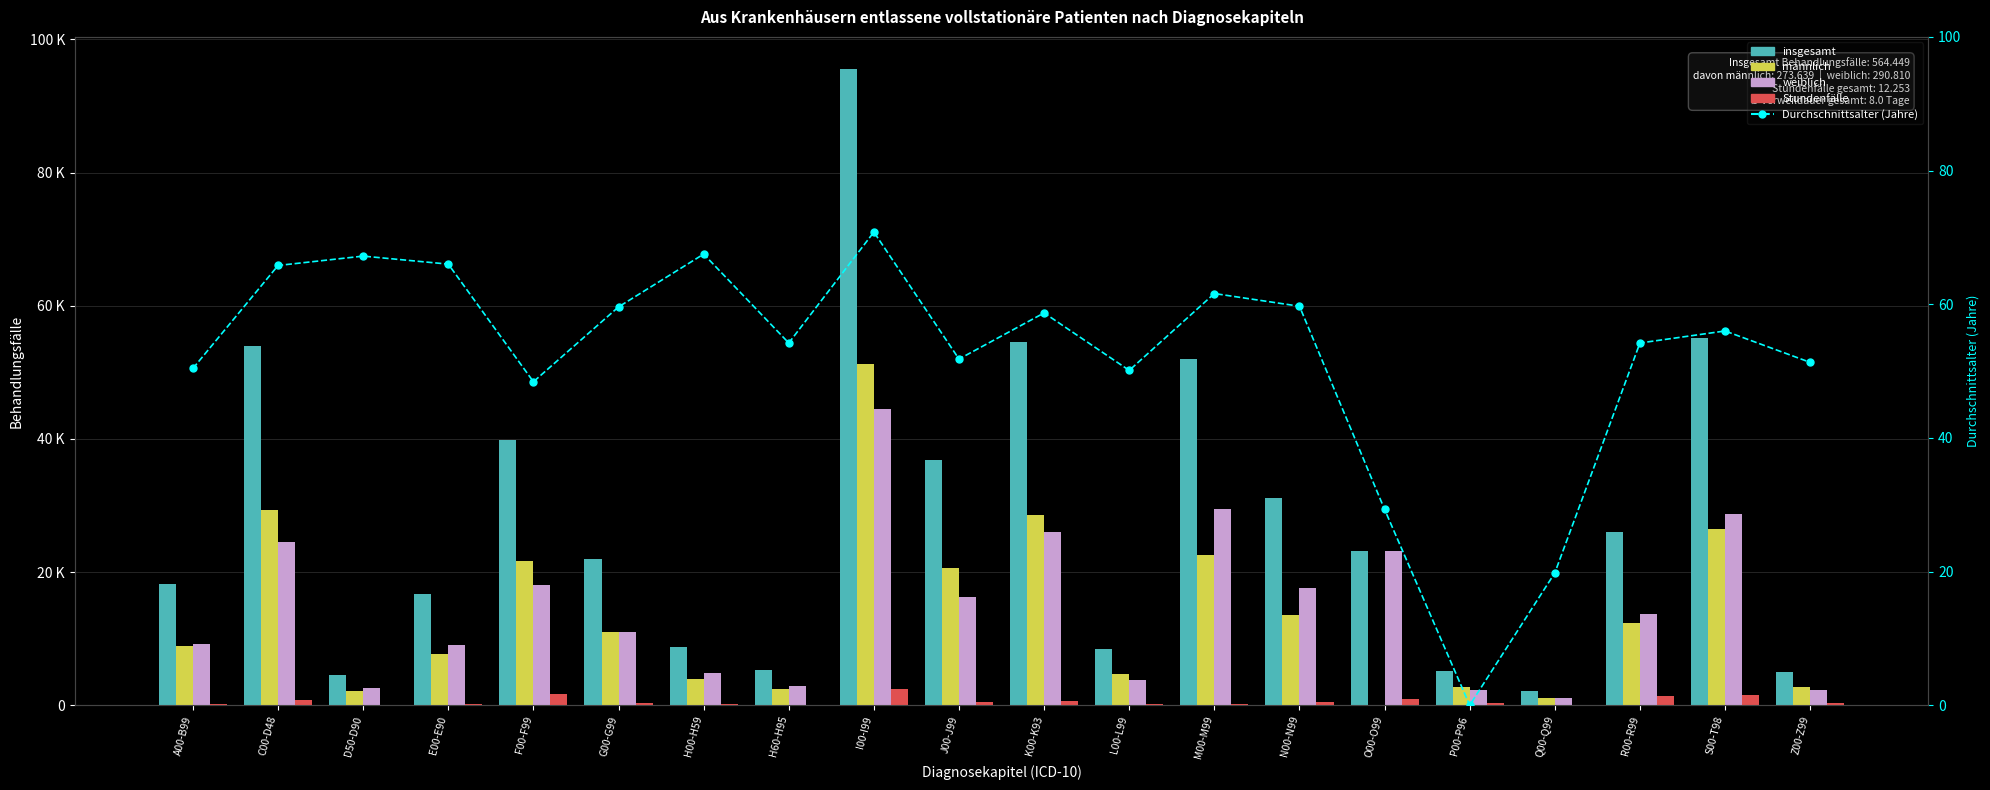

What is the maximum value for Durchschnittsalter (Jahre)?

70.8